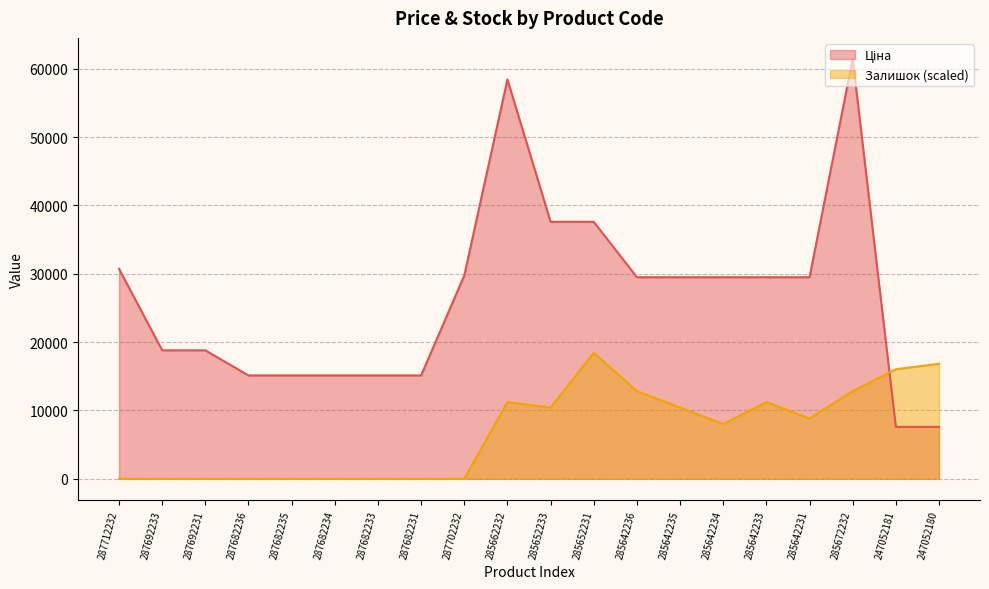

Reading left to right, extract all data points from this chart.

Ціна: 287712232=30717.1	287692233=18796.8	287692231=18796.8	287682236=15120.0	287682235=15120.0	287682234=15120.0	287682233=15120.0	287682231=15120.0	287702232=29747.2	285662232=58426.5	285652233=37593.6	285652231=37593.6	285642236=29491.5	285642235=29491.5	285642234=29491.5	285642233=29491.5	285642231=29491.5	285672232=61434.3	247052181=7596.5	247052180=7596.5
Залишок: 287712232=0.0	287692233=0.0	287692231=0.0	287682236=0.0	287682235=0.0	287682234=0.0	287682233=0.0	287682231=0.0	287702232=0.0	285662232=11218.4	285652233=10417.1	285652231=18430.3	285642236=12821.1	285642235=10417.1	285642234=8013.2	285642233=11218.4	285642231=8814.5	285672232=12821.1	247052181=16026.3	247052180=16827.6